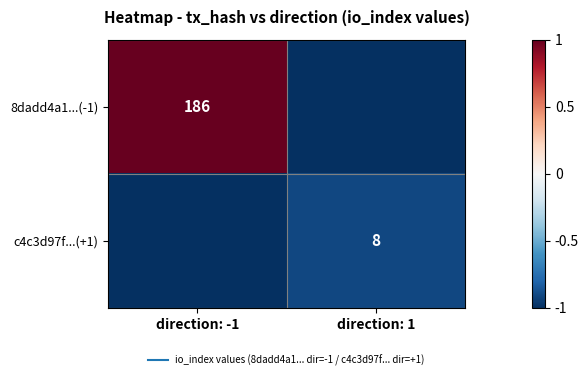

Which has a higher value, direction: 1 or direction: -1?

direction: -1